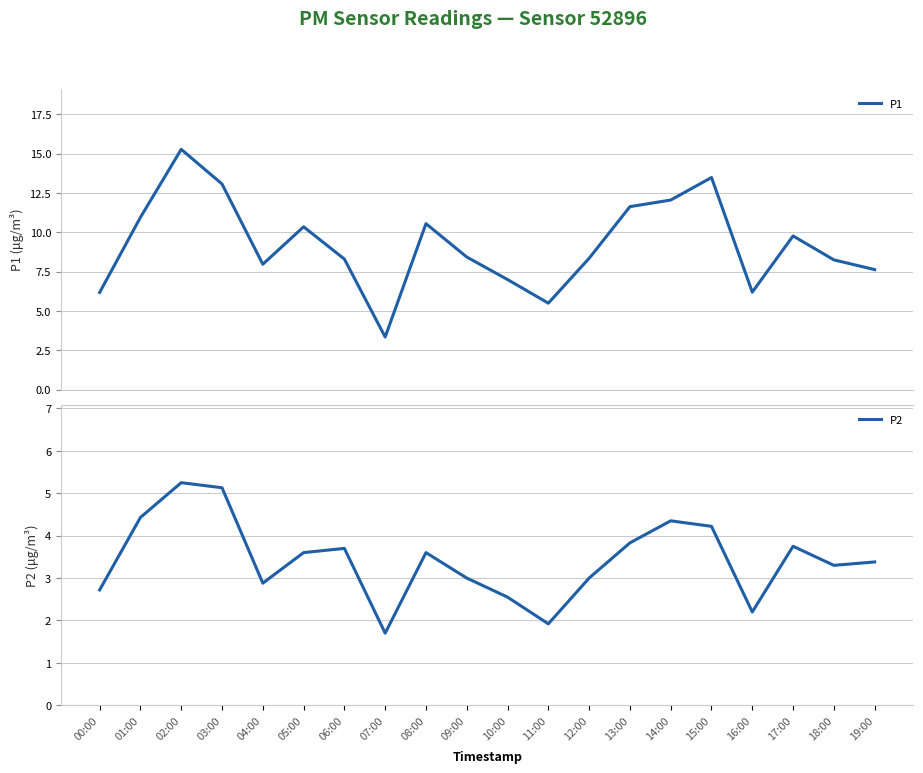

What is the spread (max minus min) of values at 13:00?

7.8